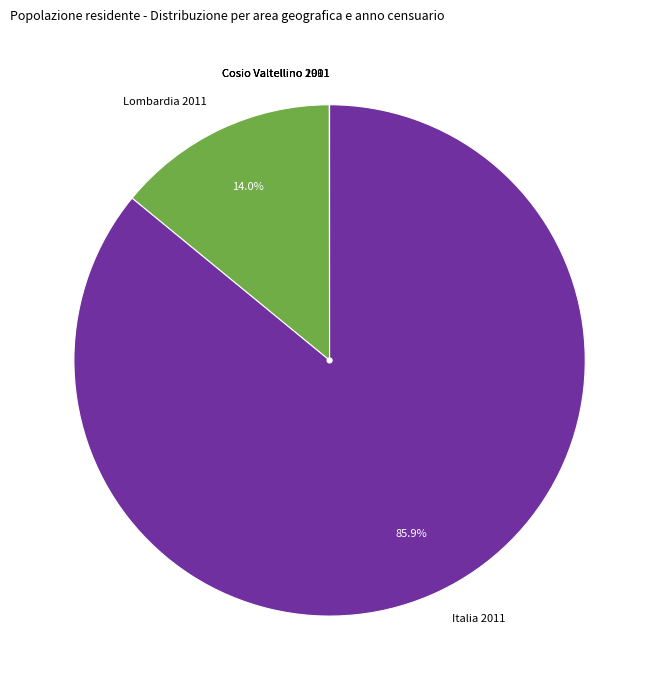

Is there a majority slice in this chart?

Yes